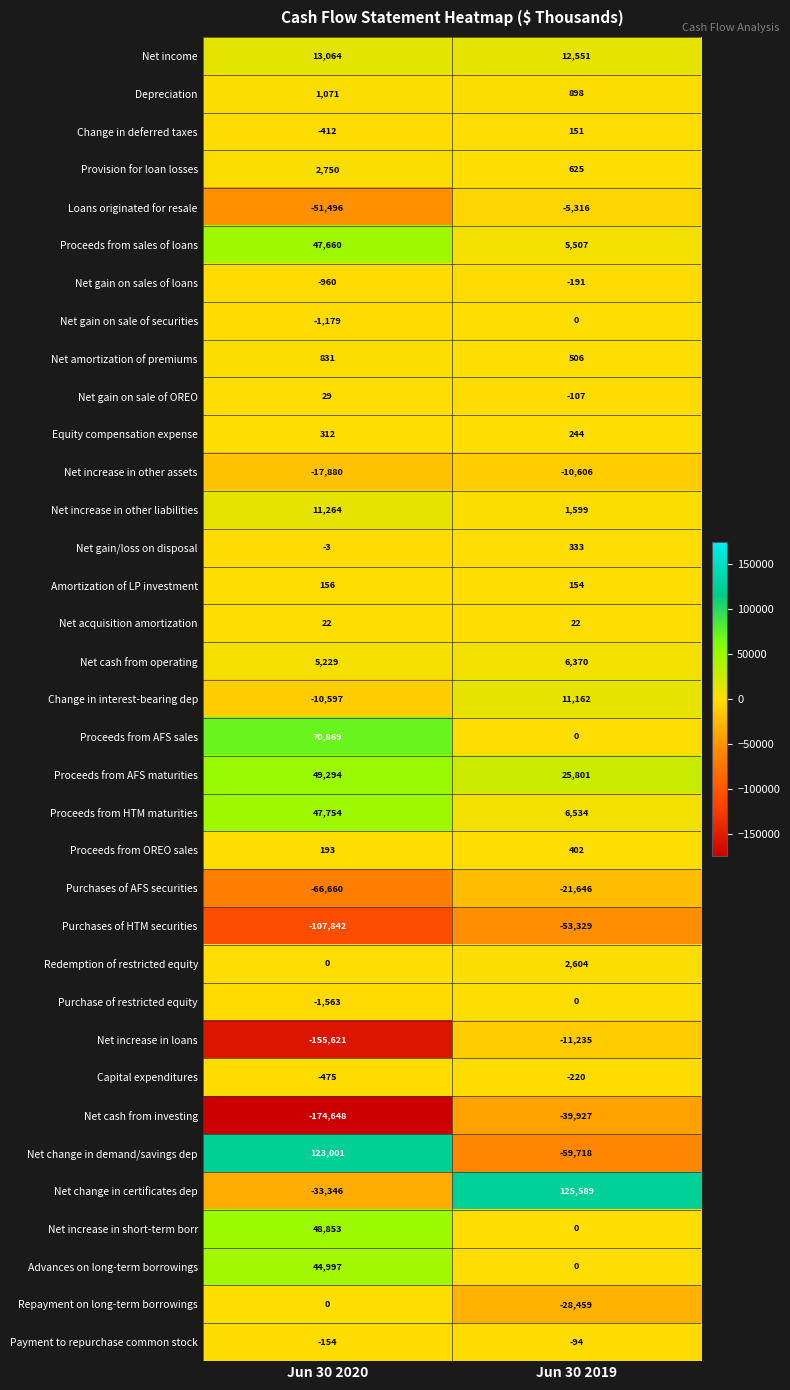

Rank the categories by Equity compensation expense value from lowest to highest.

Jun 30 2019, Jun 30 2020